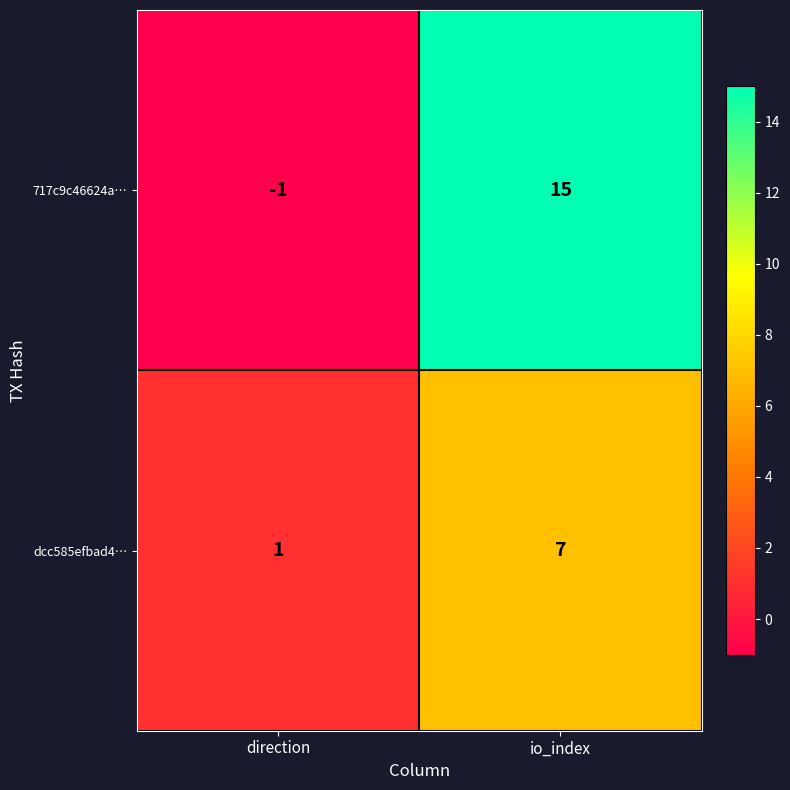

Where is 717c9c46624a… nearest to the value 7?

direction